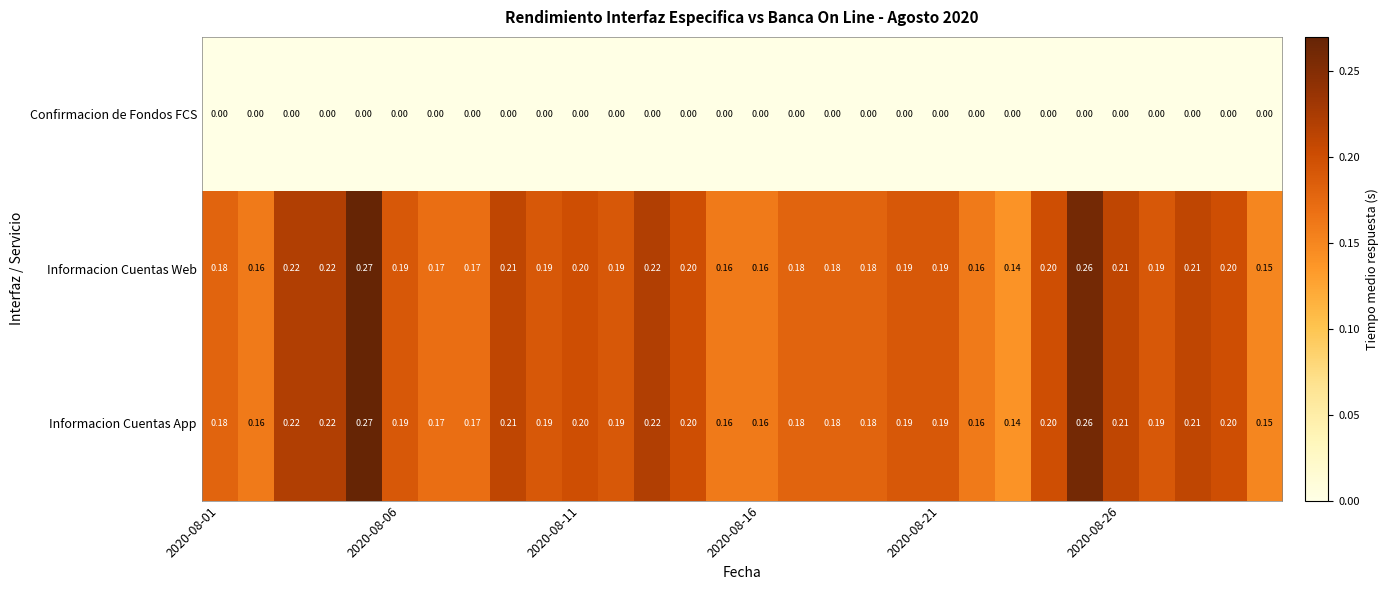

Which series has the widest spread of values?

Informacion Cuentas Web